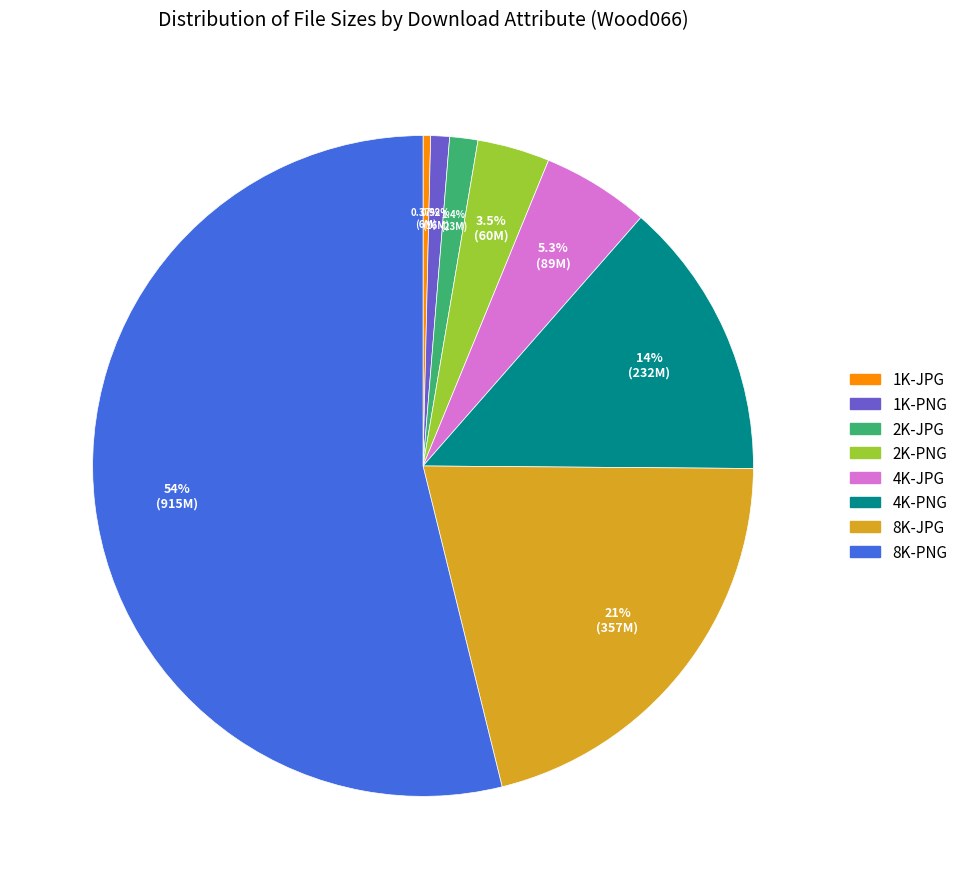

What is the largest slice in the pie chart?

8K-PNG